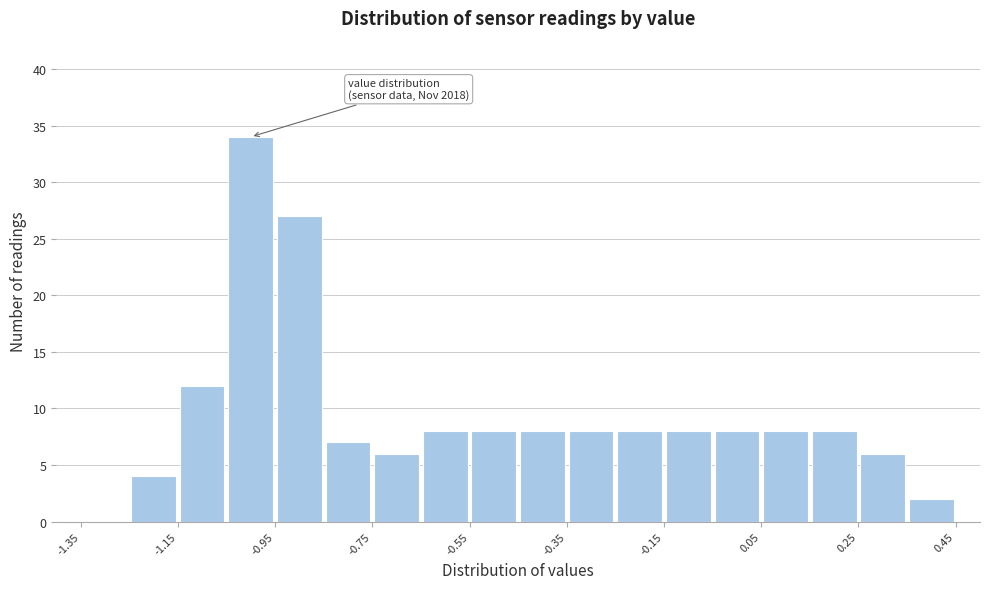

Which range on the x-axis has the tallest bar?

-1.05 to -0.95